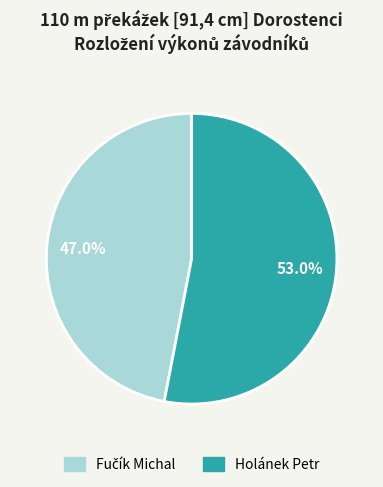

Is it true that Holánek Petr is 53% of the pie?

True